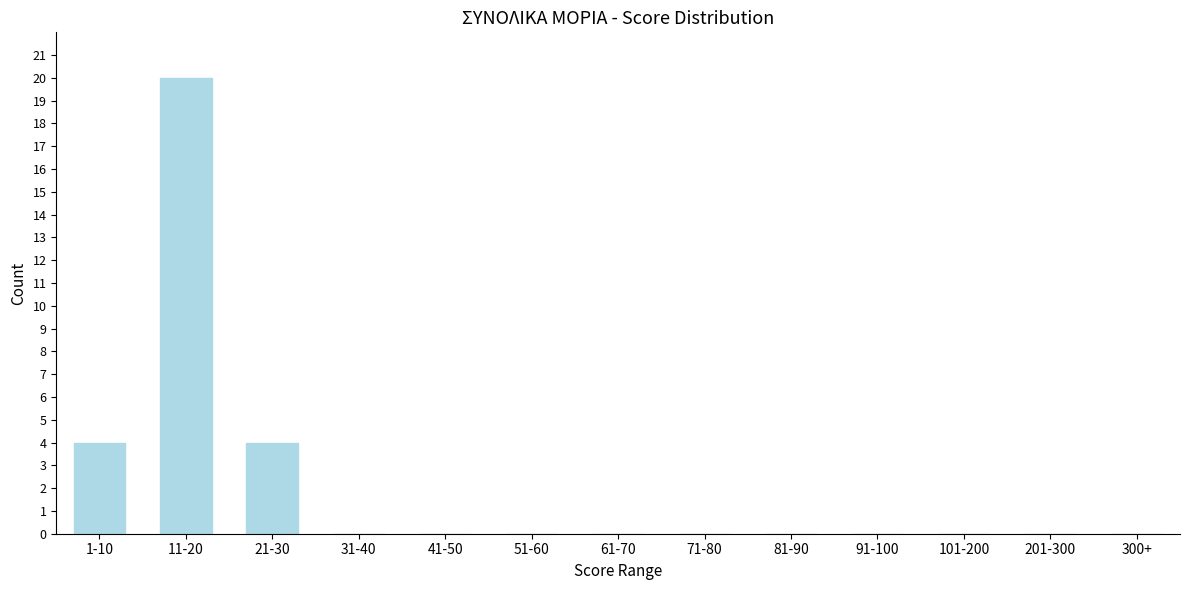

Reading left to right, list all the values displayed in this chart.

1-10=4	11-20=20	21-30=4	31-40=0	41-50=0	51-60=0	61-70=0	71-80=0	81-90=0	91-100=0	101-200=0	201-300=0	300+=0